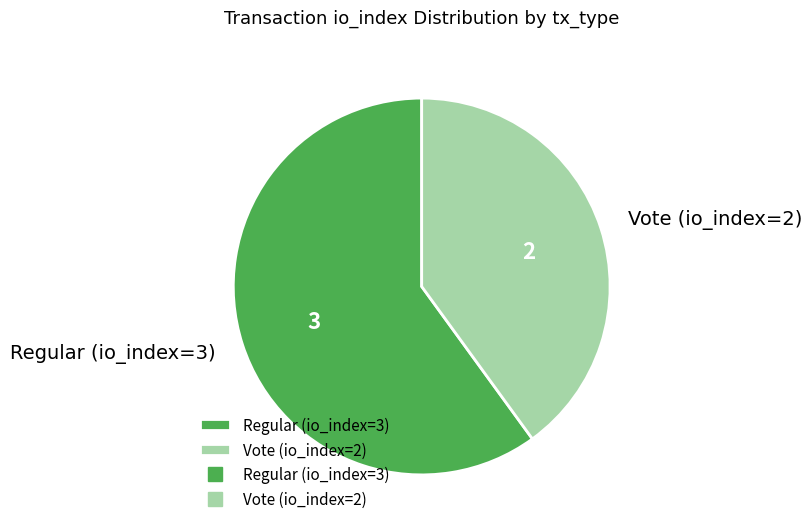

Which category accounts for the majority?

Regular (io_index=3)